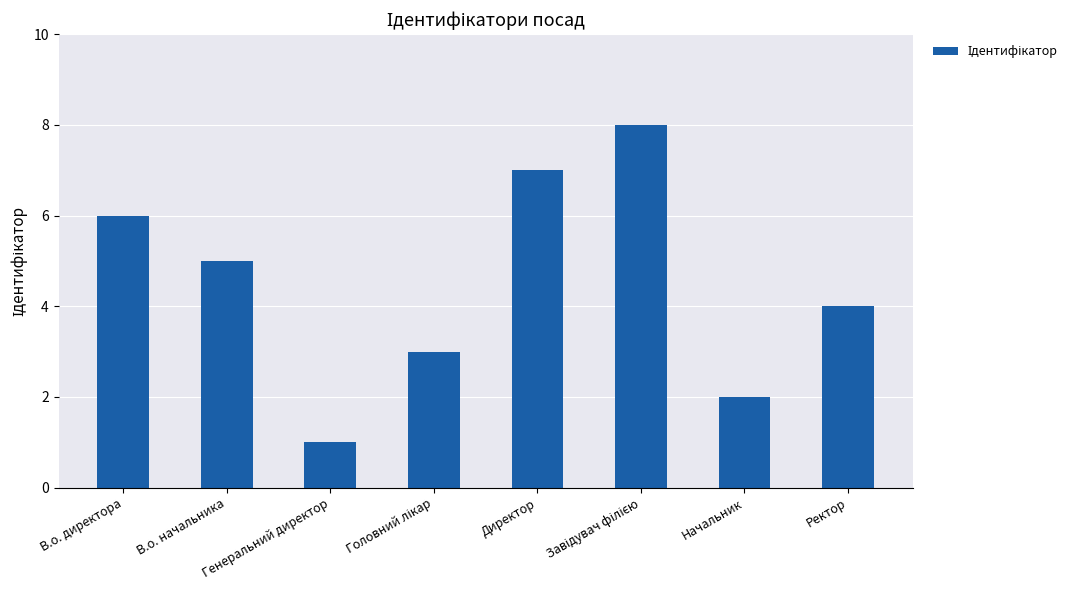

What value does the data have at В.о. директора?

6